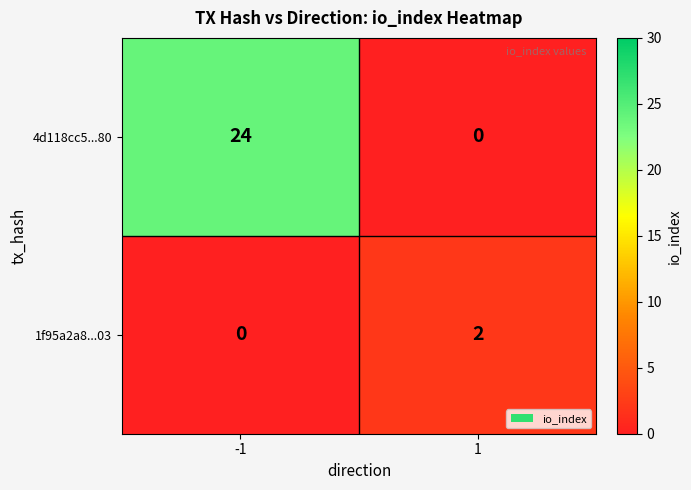

Is it true that 4d118cc5...80 equals 33 at -1?

False